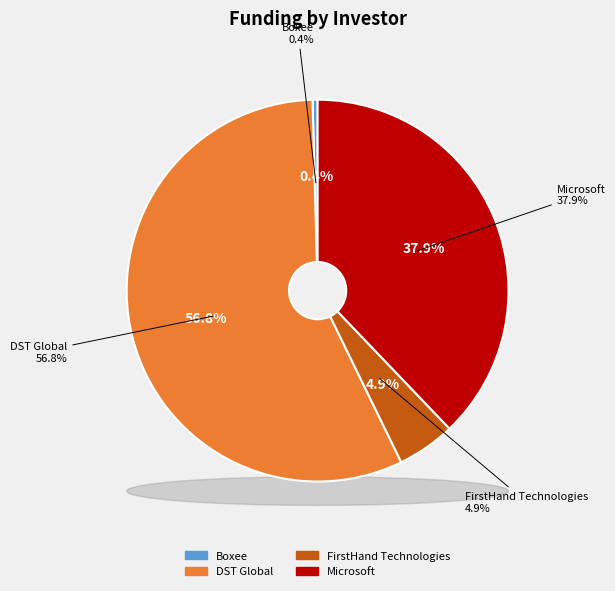

How many segments does this pie chart have?

4